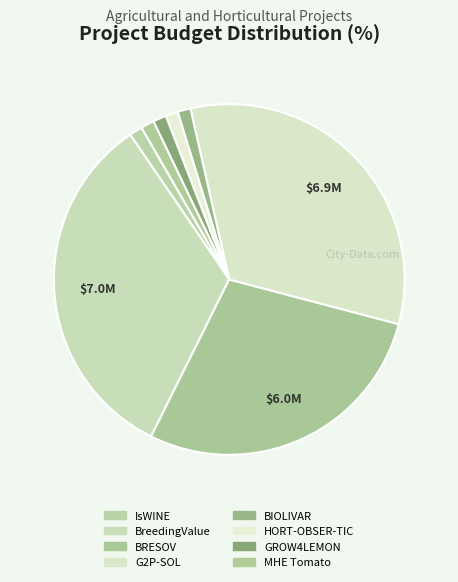

True or false: G2P-SOL accounts for 33% of the total.

True